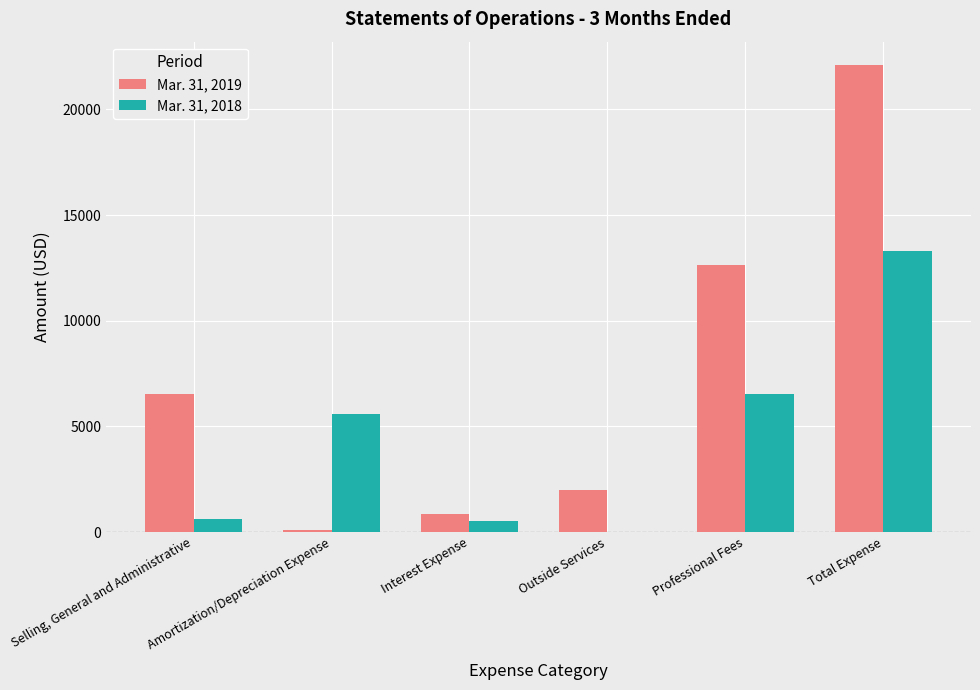

The value of Mar. 31, 2019 at Amortization/Depreciation Expense is 104. True or false?

True